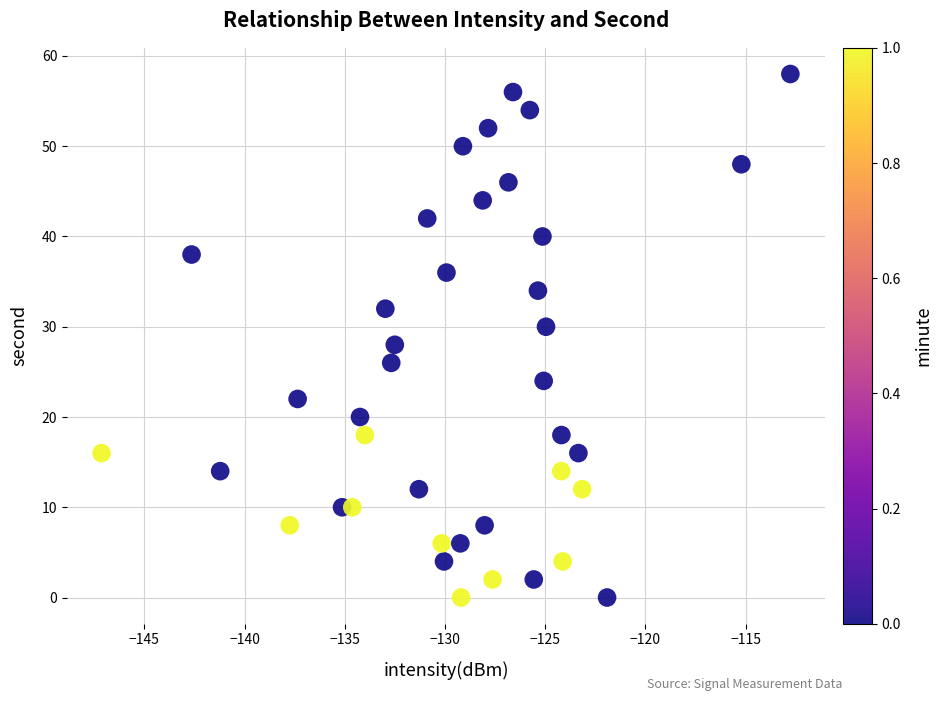

What is the range of Y values (max minus min)?

58